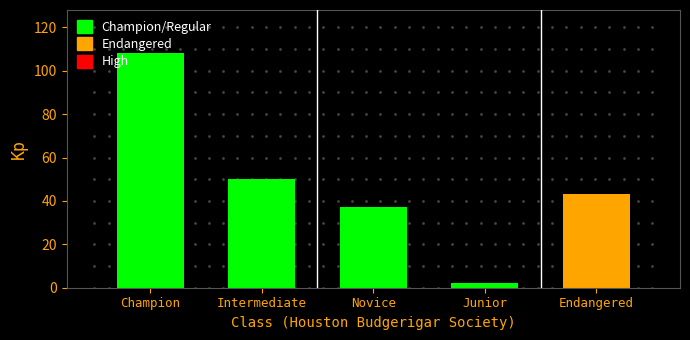

What is the approximate value at Champion?

108